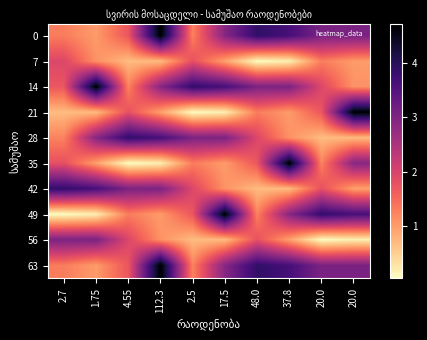

At which category is the sum across all series the highest?

112.3